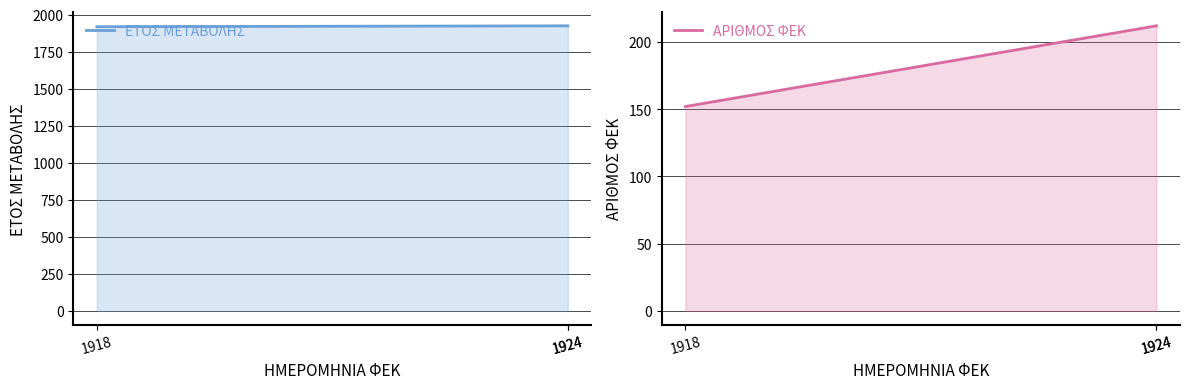

What is the difference between the ΕΤΟΣ ΜΕΤΑΒΟΛΗΣ values at 1918 and 1924?

6